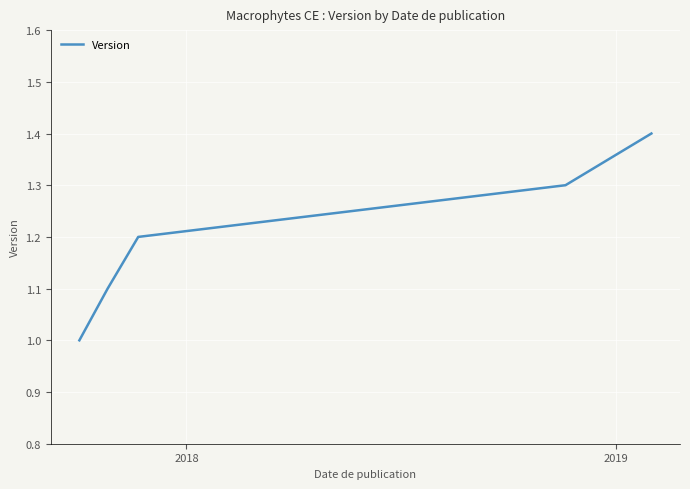

What is the smallest value displayed?

1.0